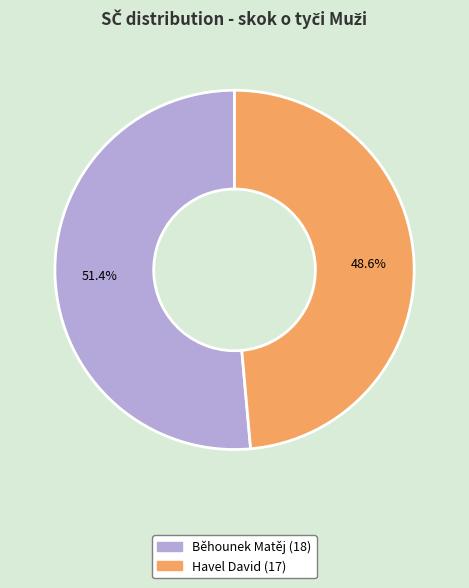

Is the sum of Havel David and Běhounek Matěj greater than half?

Yes